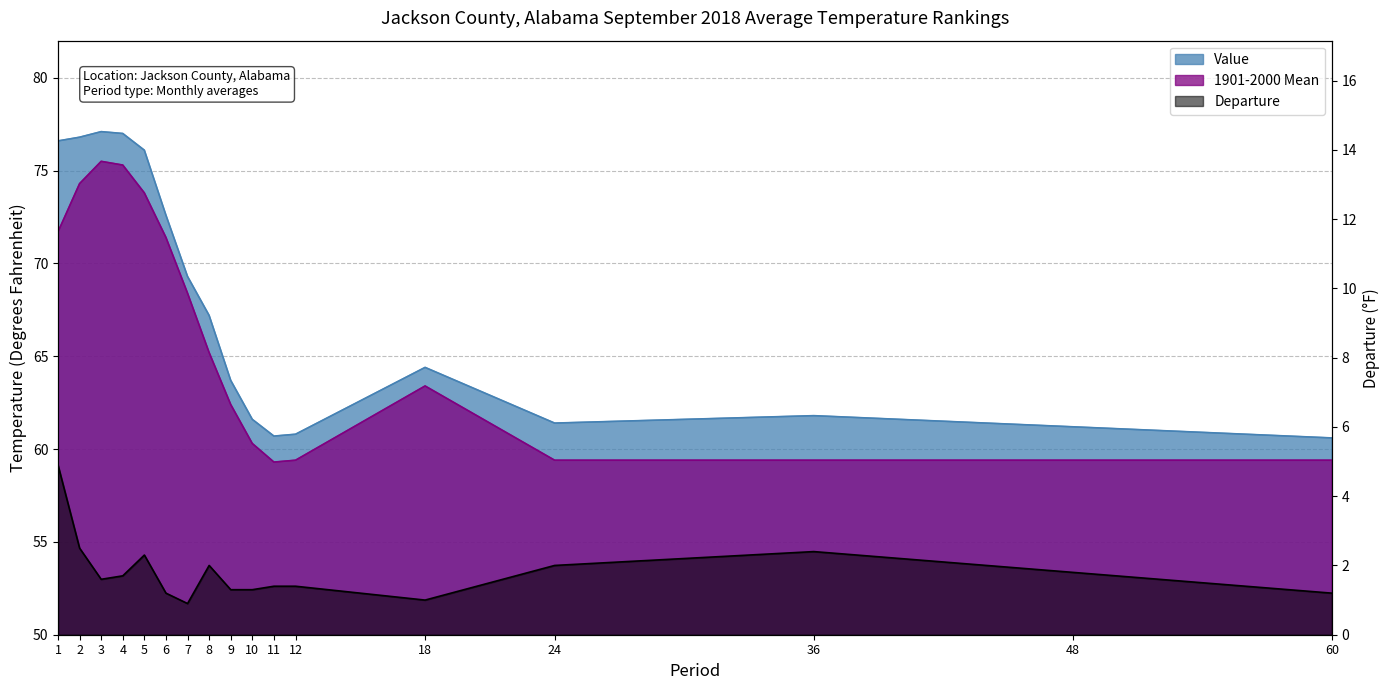

At which label does 1901-2000 Mean reach its peak?

3